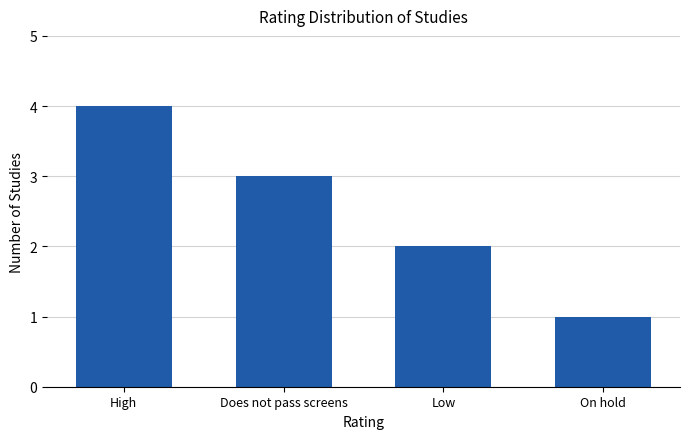

Reading left to right, what are all the values shown in this chart?

4	3	2	1